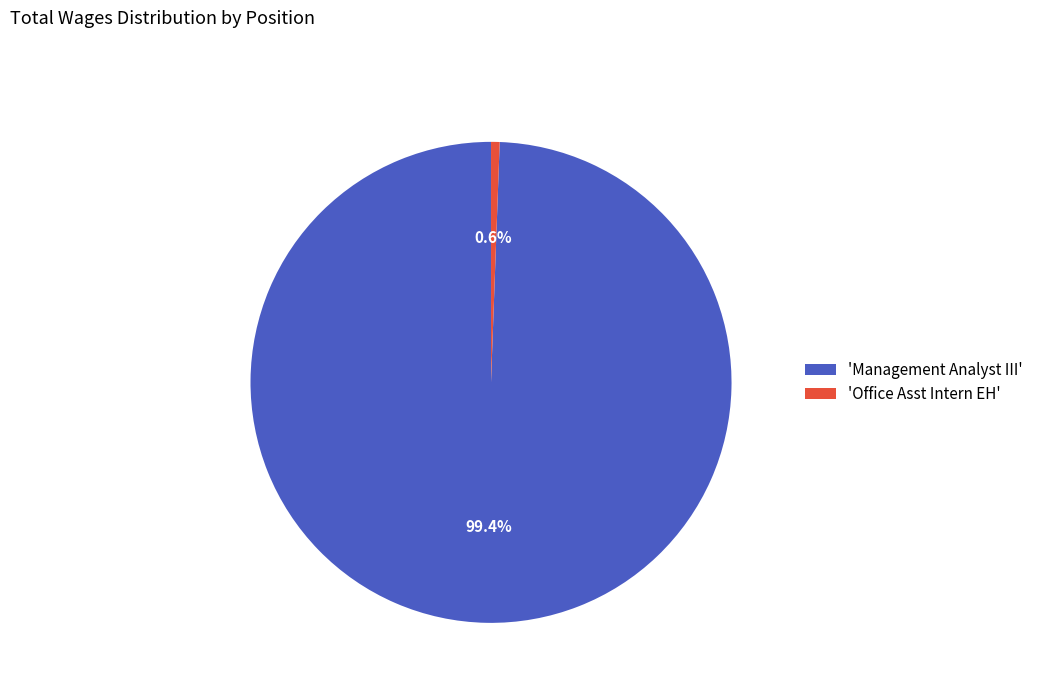

Rank the categories by value from highest to lowest.

'Management Analyst III', 'Office Asst Intern EH'